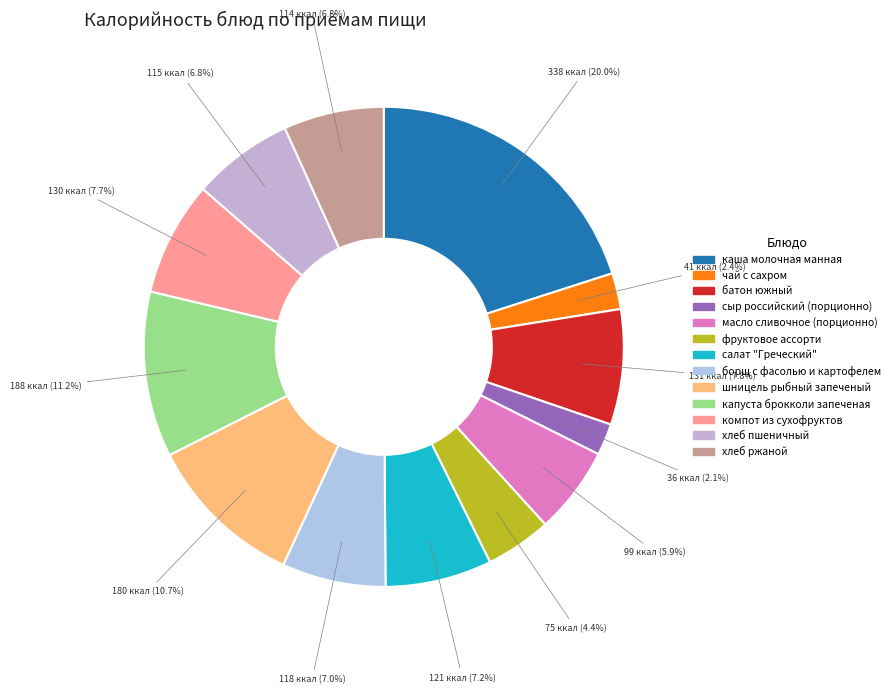

Which slice is the largest?

каша молочная манная